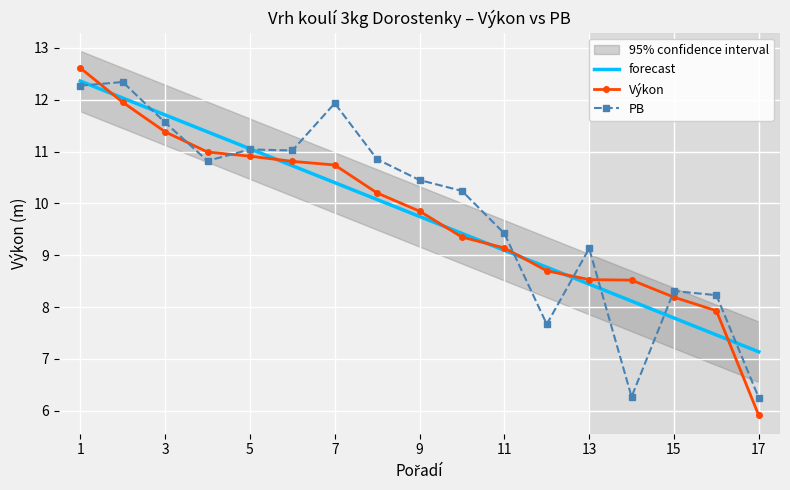

What is the greatest value displayed?

12.6